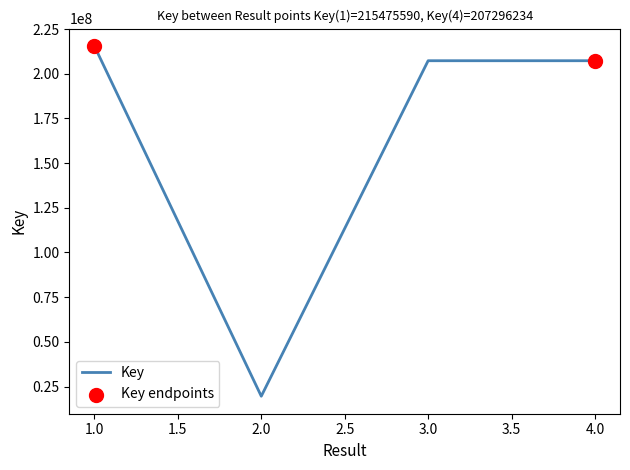

Between 1.0 and 3.0, which is larger?

1.0